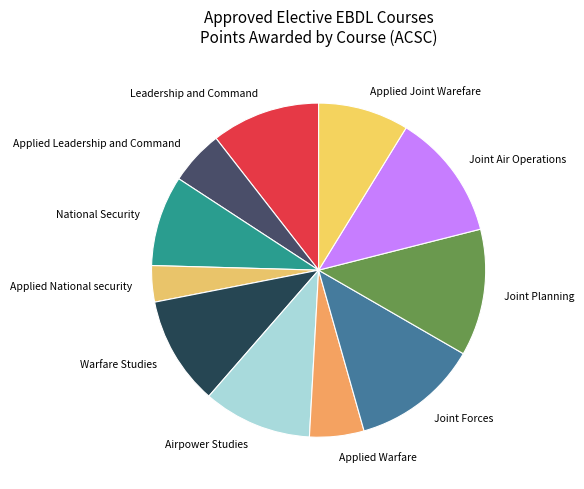

Which has a higher value, Warfare Studies or Joint Planning?

Joint Planning